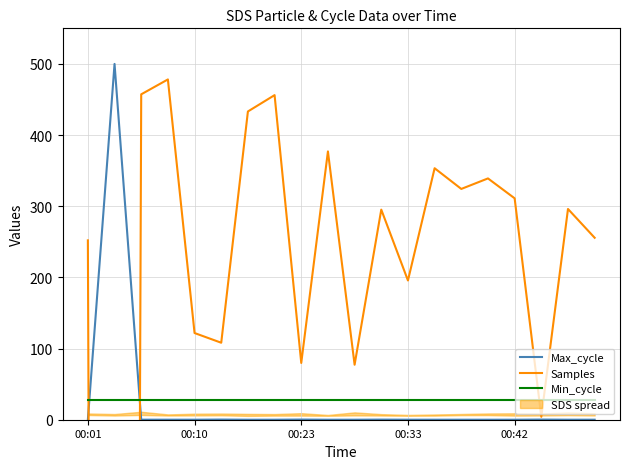

How many times do Min_cycle and Max_cycle cross each other?

2